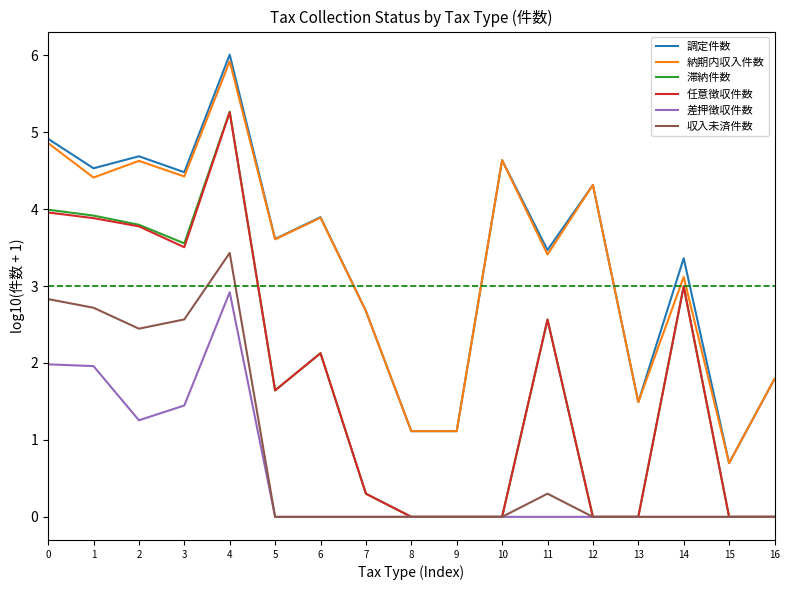

Is it true that 調定件数 equals 8.2 at 10?

False